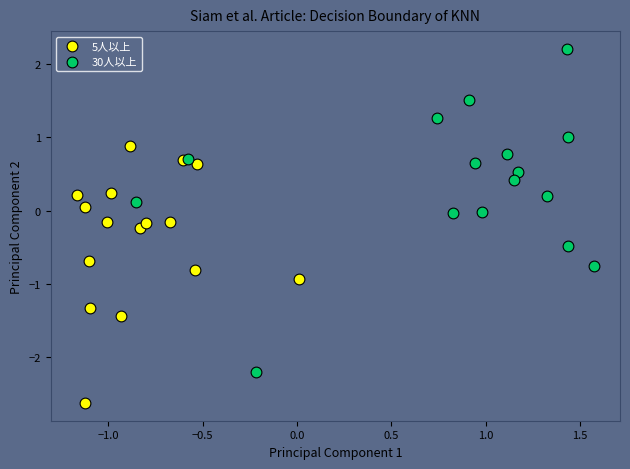

Which series reaches the minimum Y coordinate?

5人以上